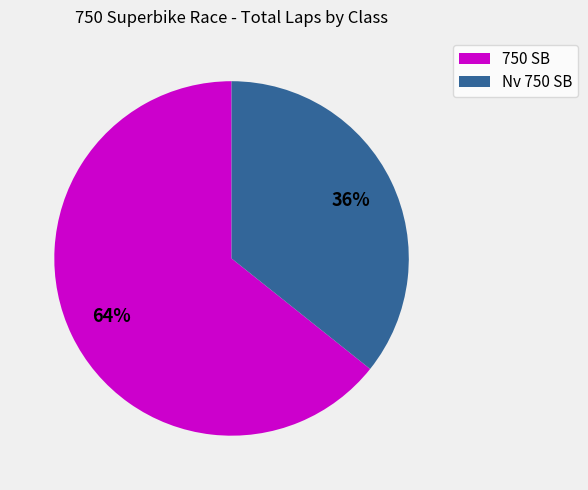

What is the smallest slice in the pie chart?

Nv 750 SB